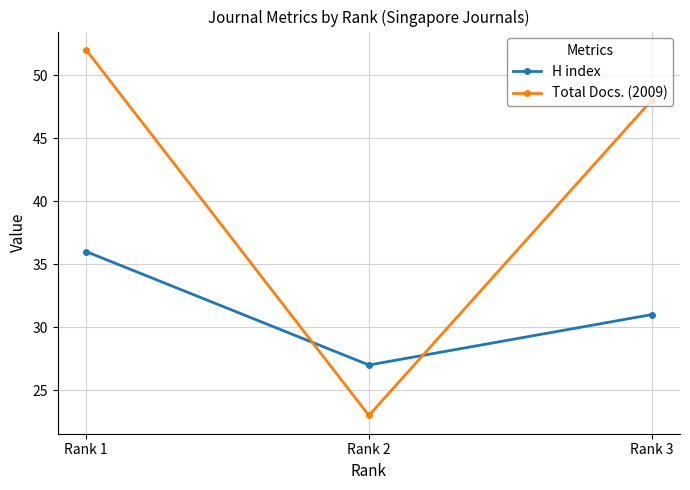

How many Total Docs. (2009) values are between 23 and 52?

3